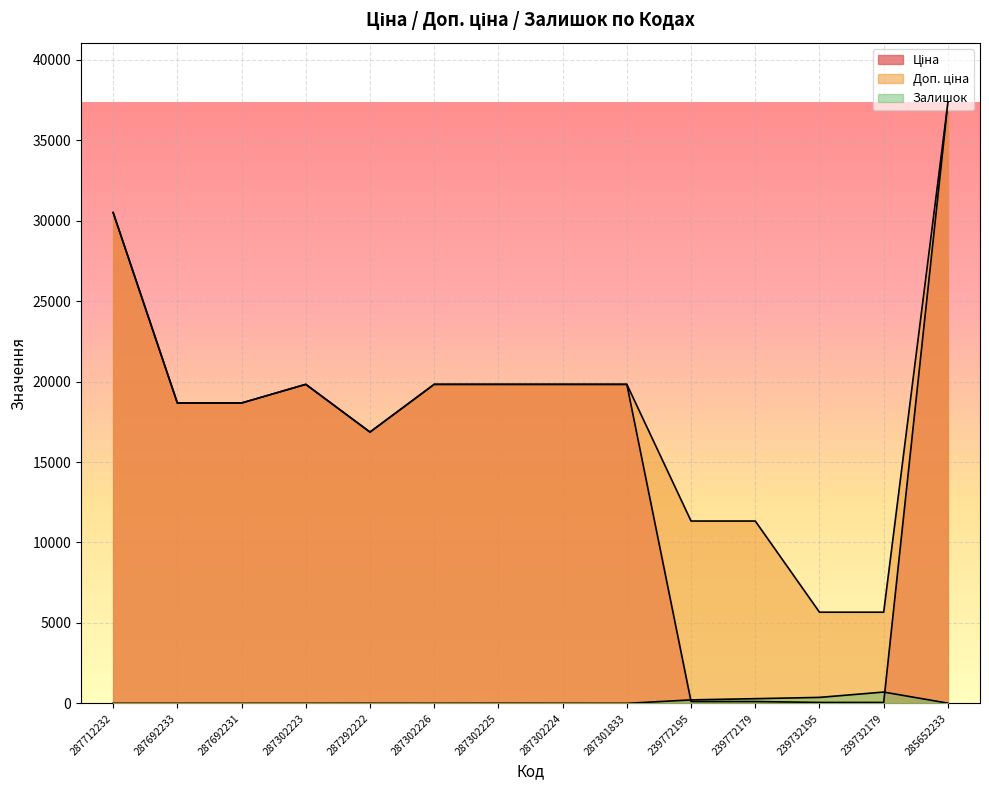

Where do Ціна and Залишок first cross each other?

287301833 and 239772195